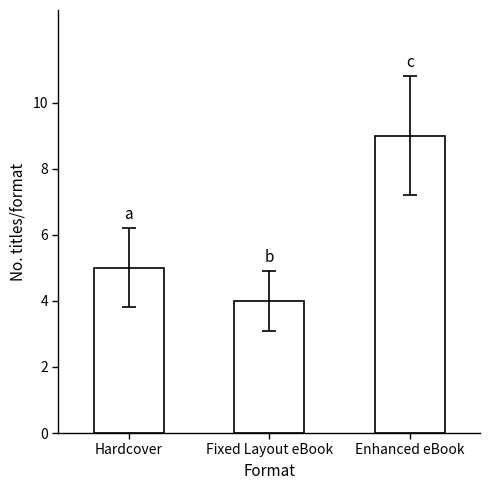

Which label corresponds to the smallest value in the chart?

Fixed Layout eBook